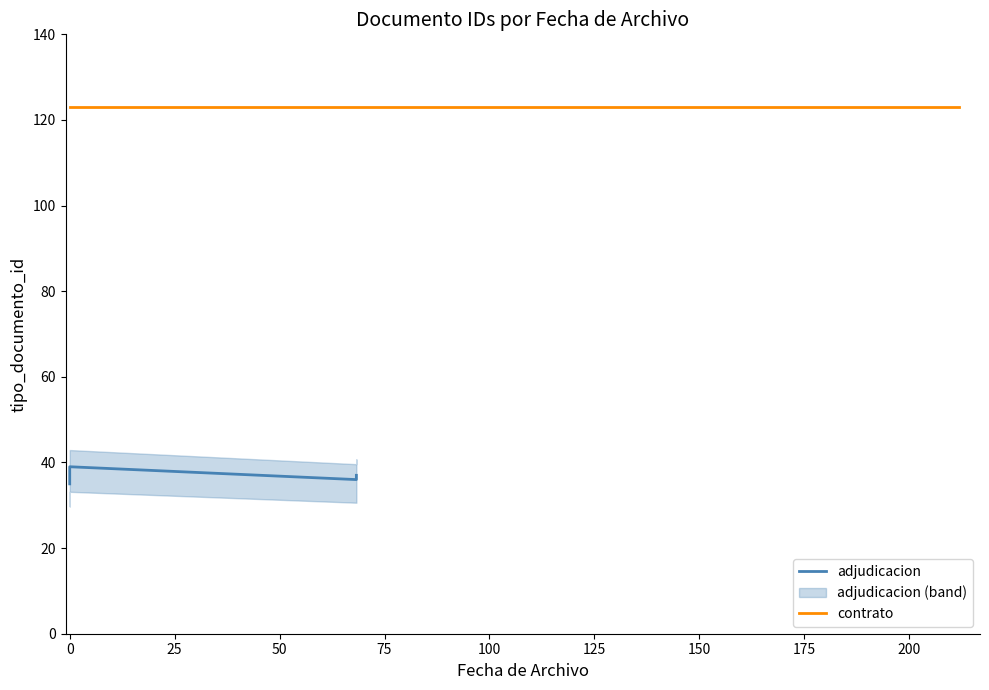

Reading left to right, extract all data points from this chart.

35	38	36	39	123	37